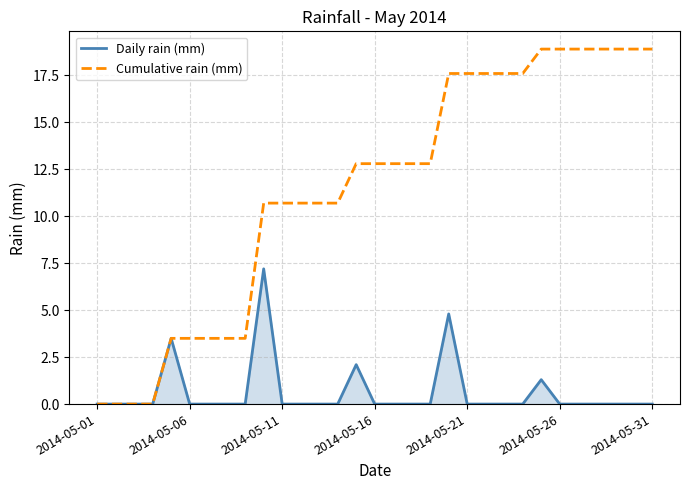

List the series in order of their overall mean, lowest first.

Daily rain (mm), Cumulative rain (mm)